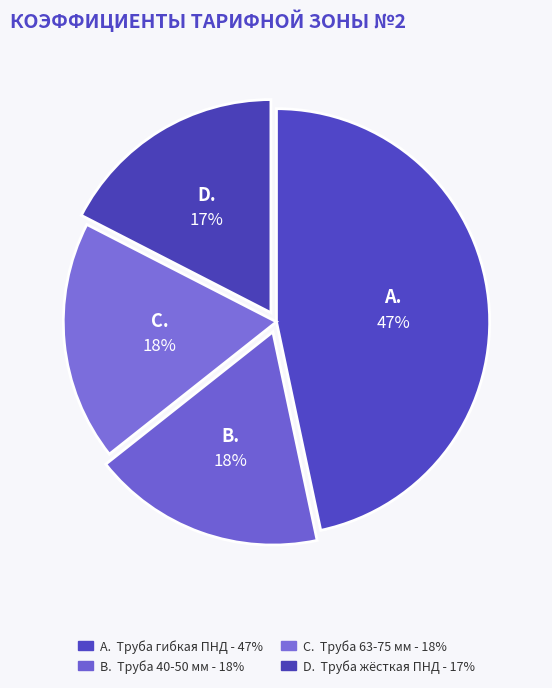

Count the number of slices in the pie.

4